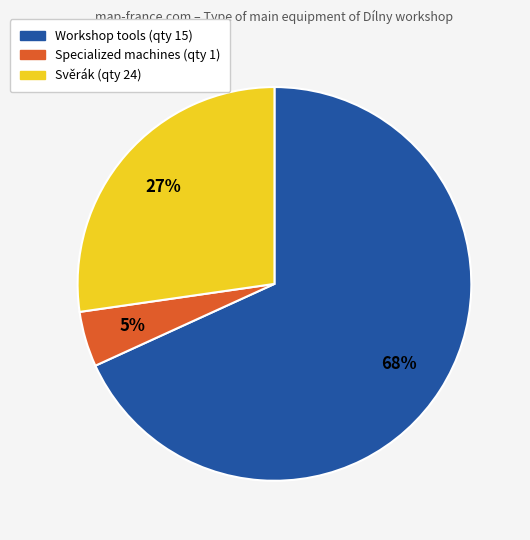

To the nearest percent, what is the average slice percentage?

33%